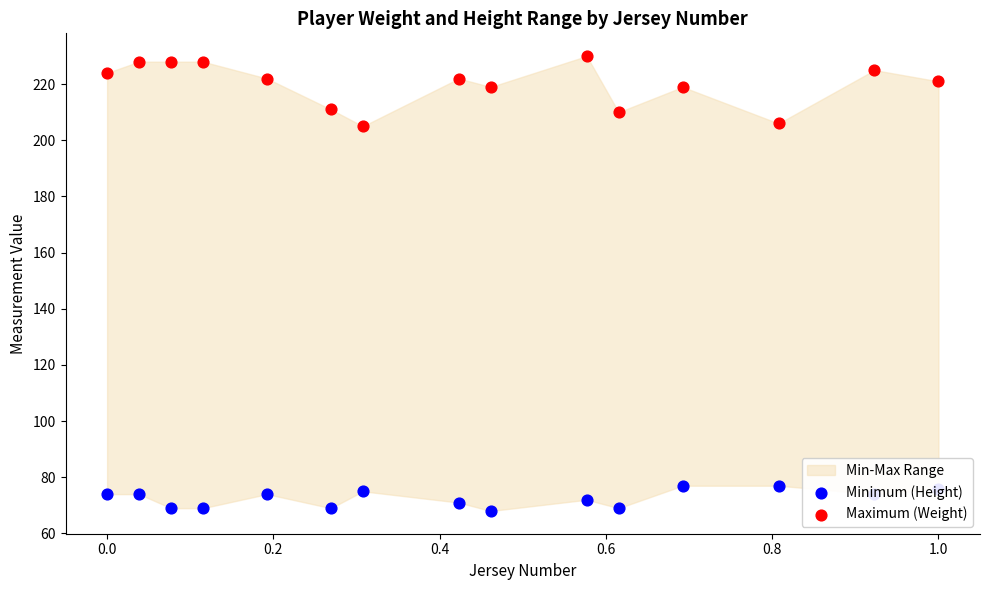

What is the total value across all series at 0.6?

296